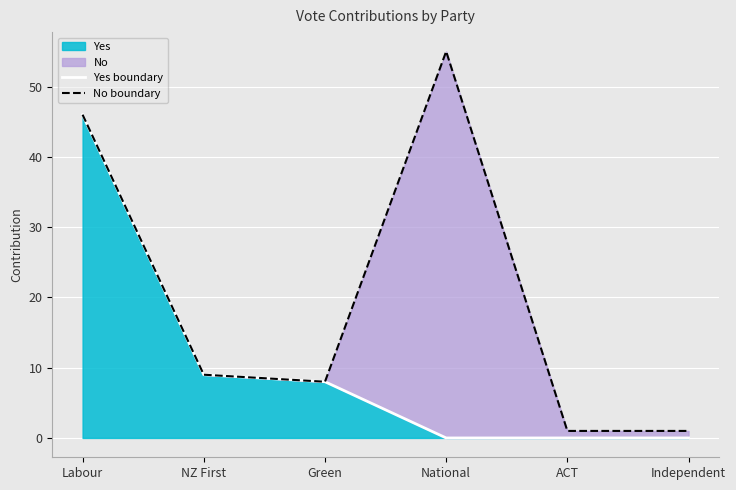

True or false: Yes boundary and No boundary cross at least once.

False